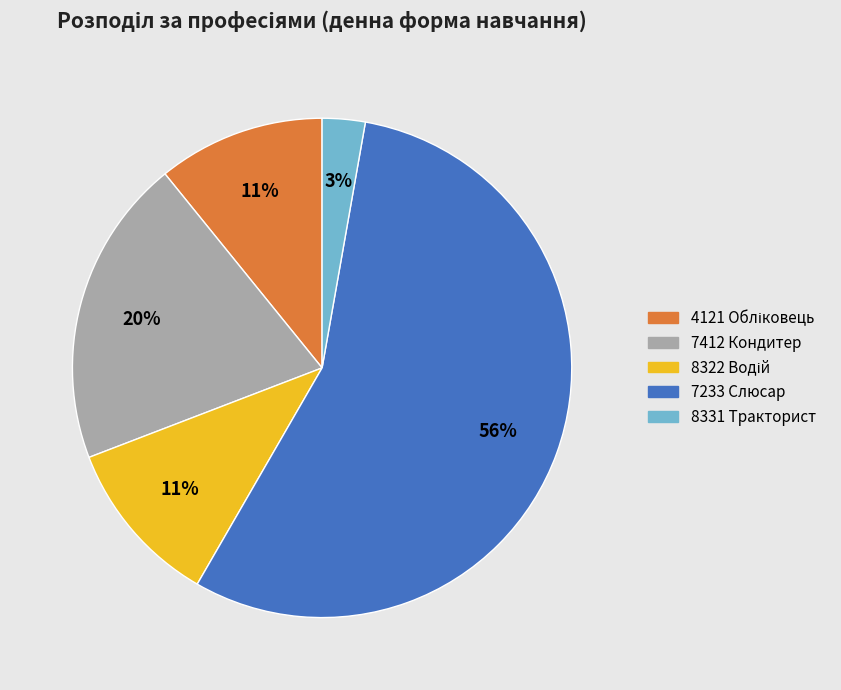

To the nearest percent, what portion does 8331 Тракторист represent?

3%